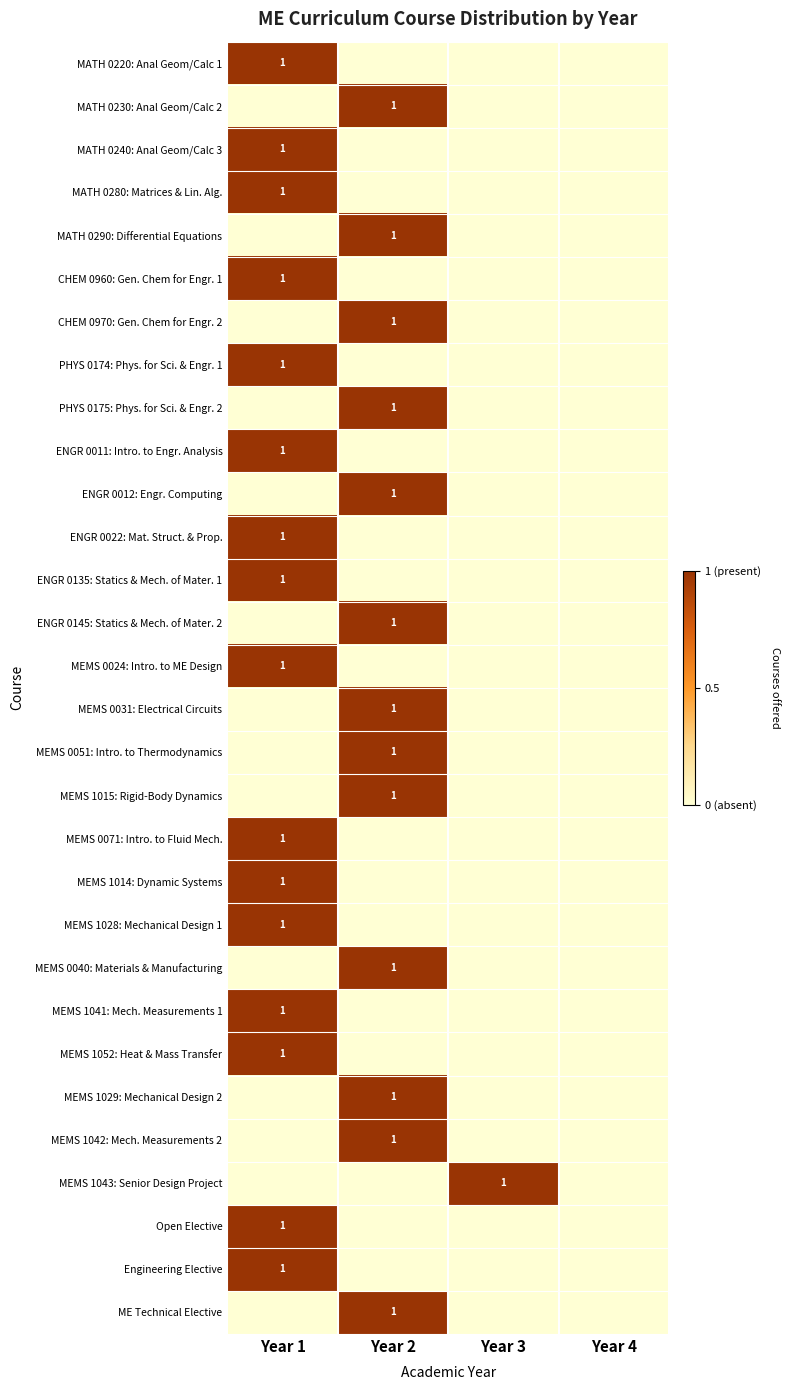

Is it true that MATH 0280: Matrices & Lin. Alg. equals 0 at Year 1?

False